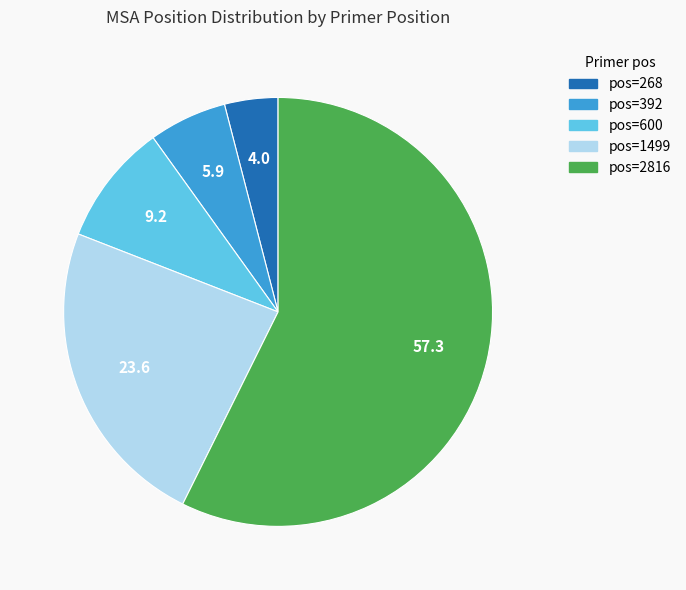

Is there a majority slice in this chart?

Yes